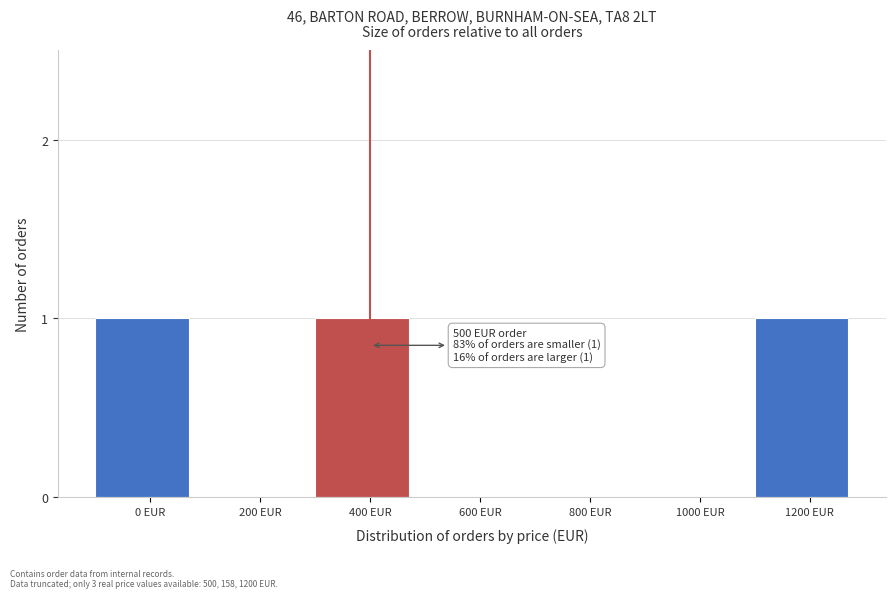

Reading left to right, transcribe all the data shown in this chart.

0 EUR=1	200 EUR=0	400 EUR=1	600 EUR=0	800 EUR=0	1000 EUR=0	1200 EUR=1